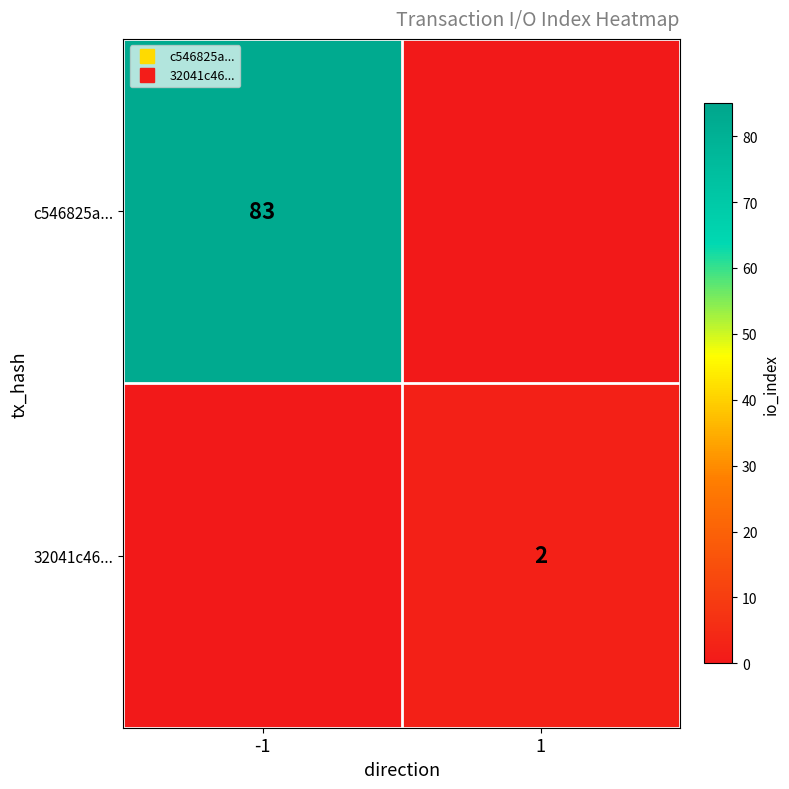

At -1, list the series in order from smallest to largest.

32041c46..., c546825a...